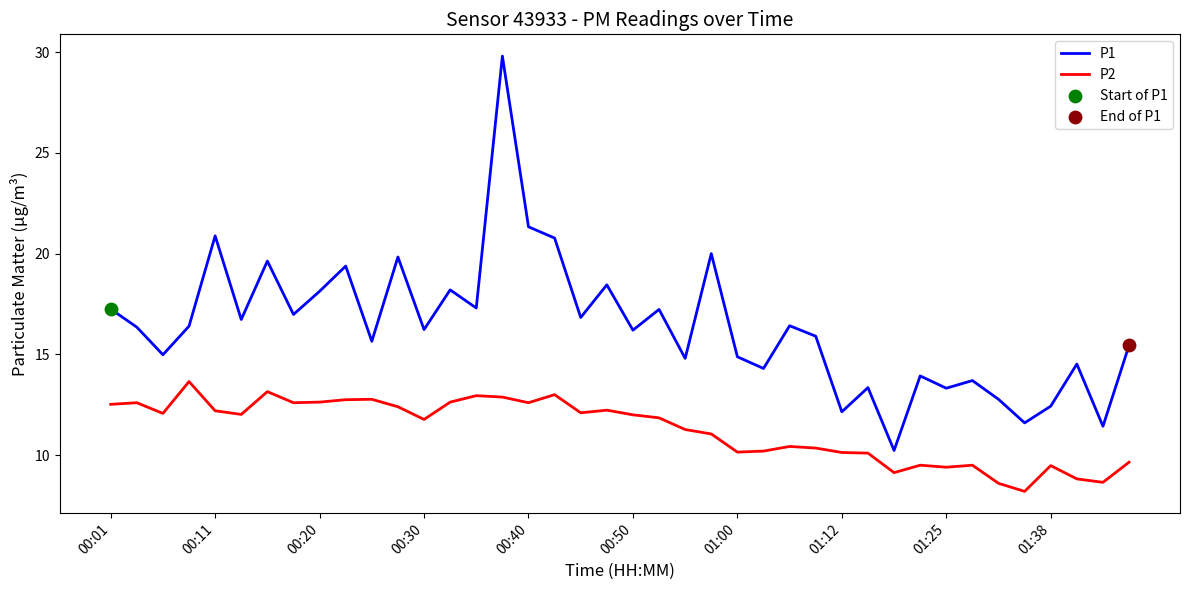

True or false: P1 and P2 cross at least once.

False